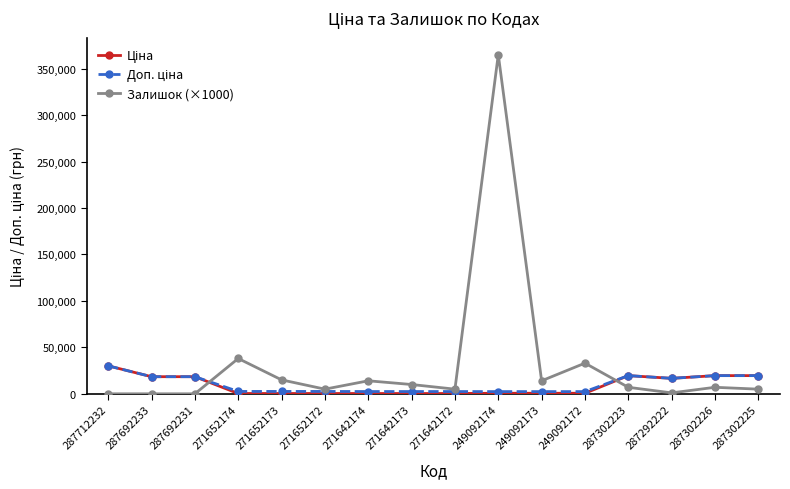

Is this an area chart (filled region under the line)?

No